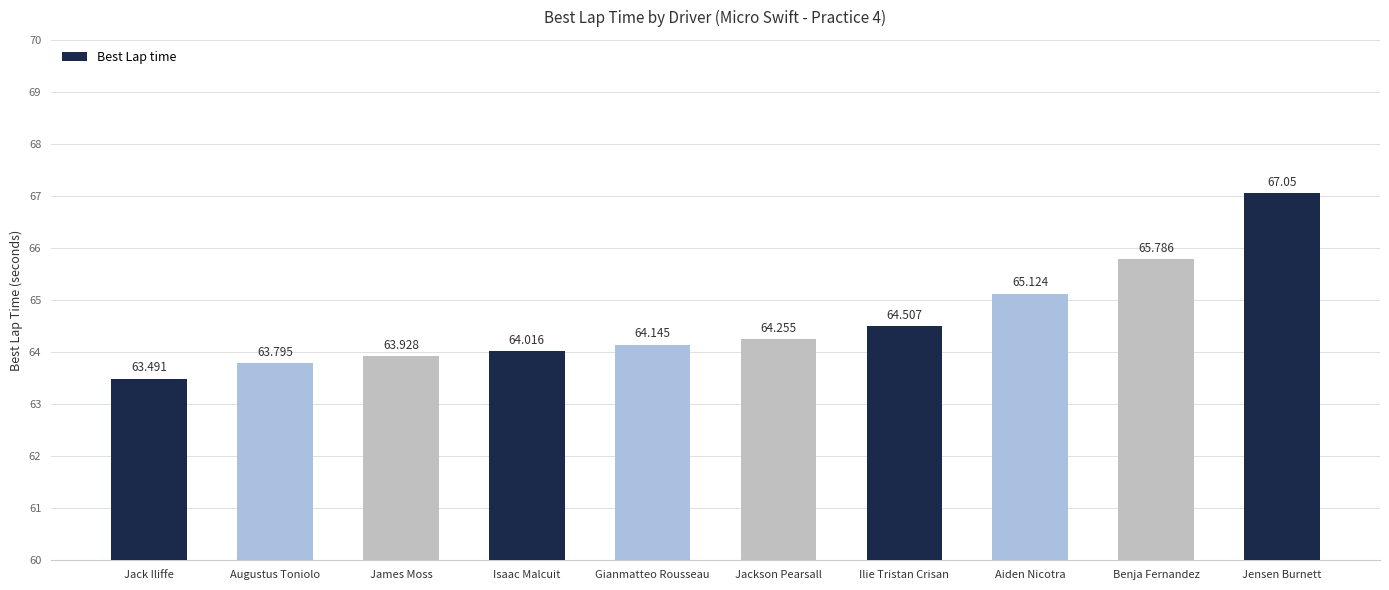

What is the difference between the values at Jensen Burnett and Jackson Pearsall?

2.8